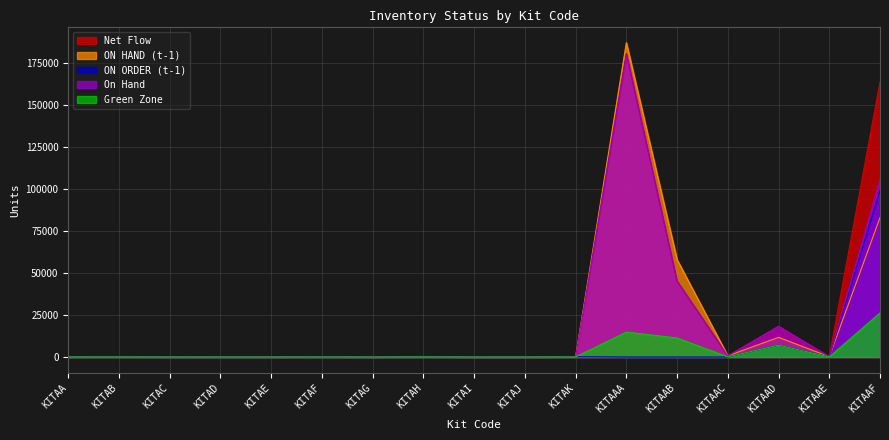

Which has a higher value, KITAAB or KITAAE?

KITAAB